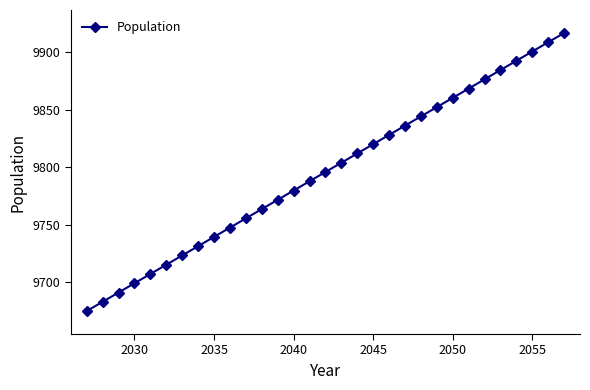

What is the smallest value displayed?

9675.0